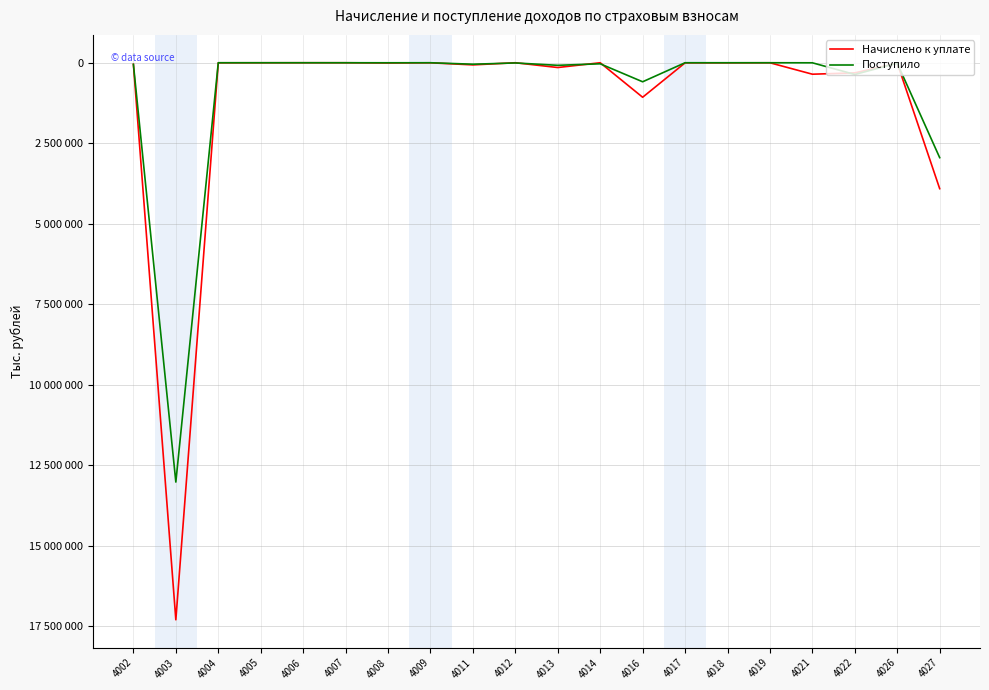

What is the sum of all Поступило values?

17161111